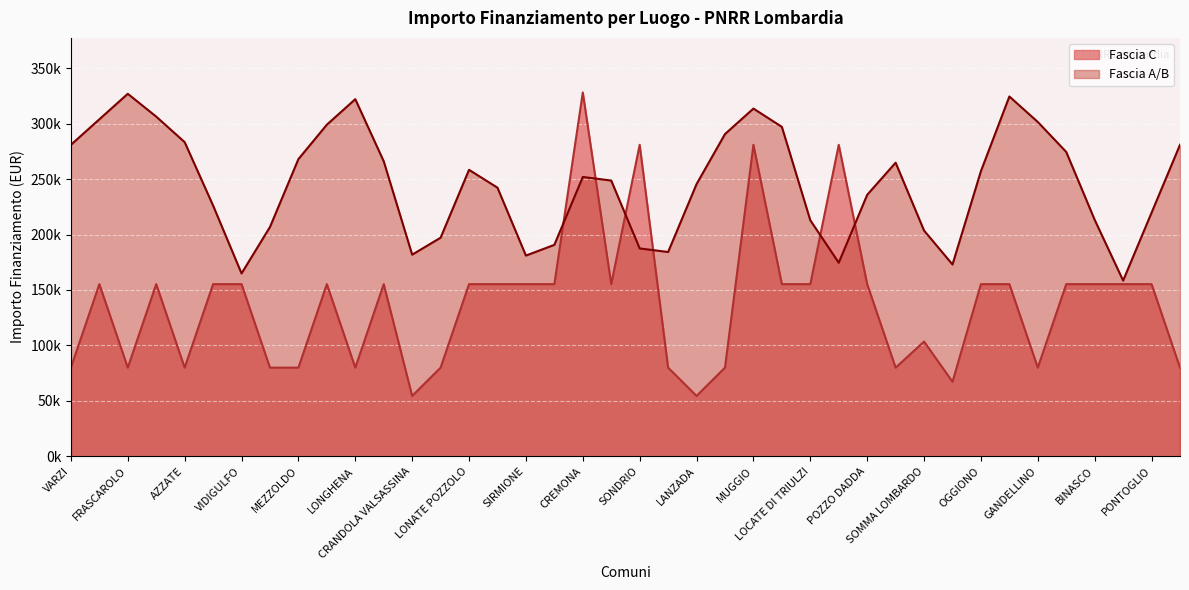

Between TERNATE and FOPPOLO, which is larger?

TERNATE